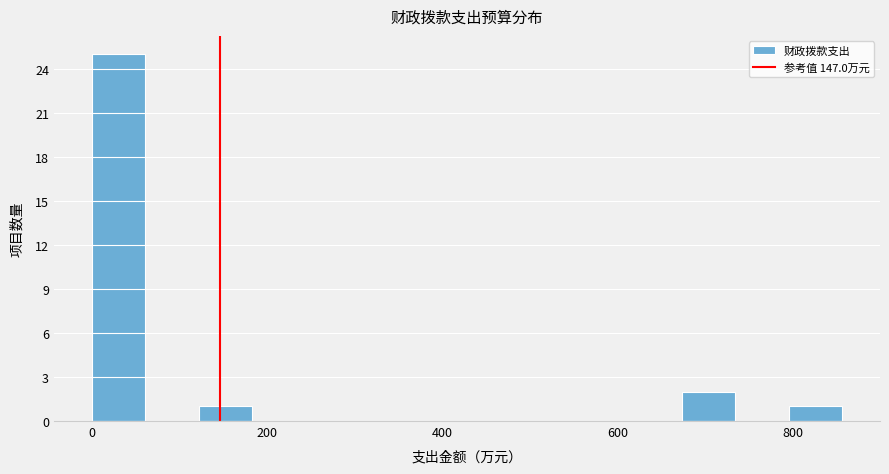

Read against the x-axis, roughly where is the centre of the tallest bar?

40